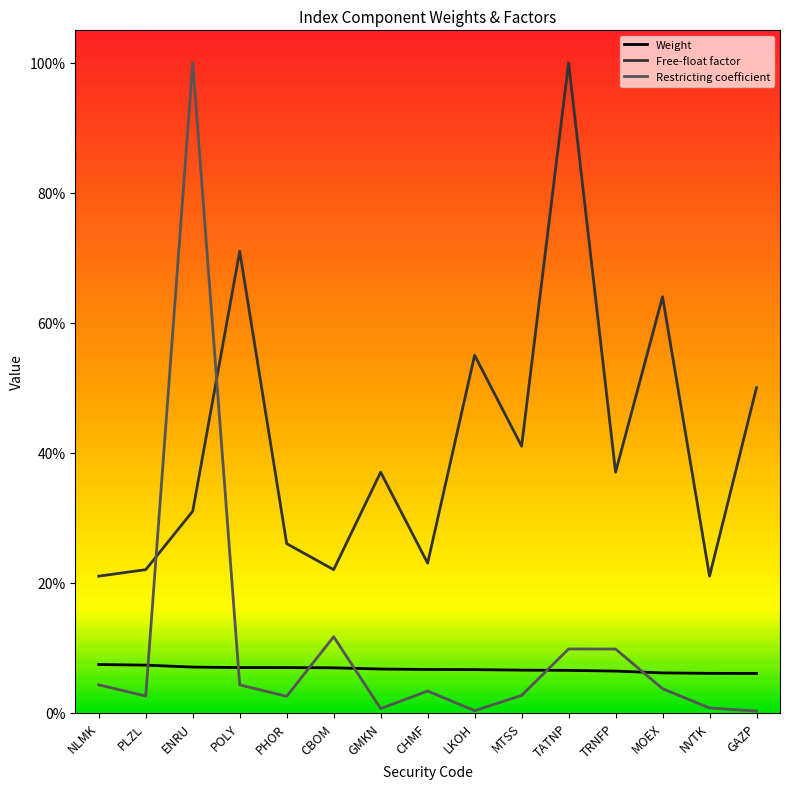

List the labels in order of Weight value, largest first.

NLMK, PLZL, ENRU, POLY, PHOR, CBOM, GMKN, CHMF, LKOH, MTSS, TATNP, TRNFP, MOEX, NVTK, GAZP